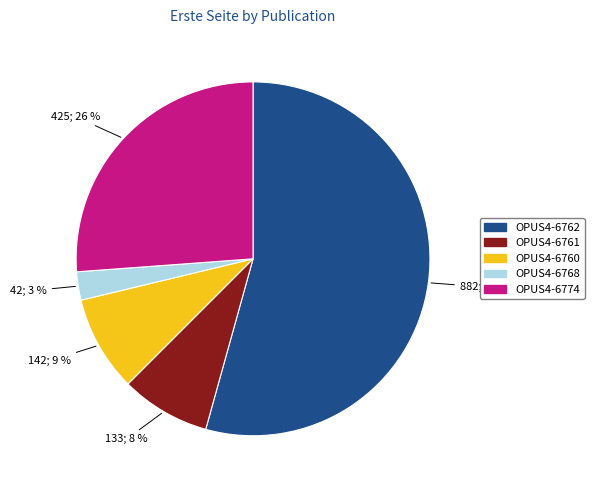

Does OPUS4-6774 account for over 50% of the chart?

No